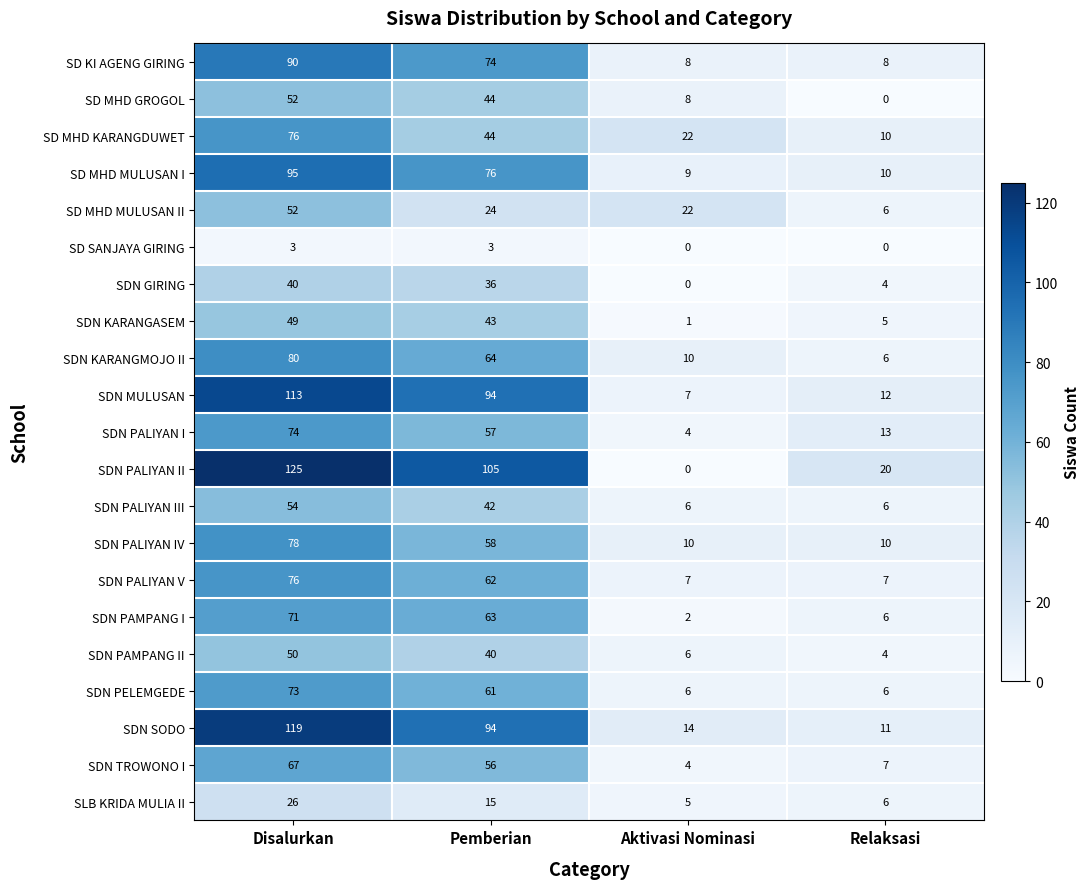

Is the value of SDN KARANGASEM at Relaksasi greater than the value of SD MHD MULUSAN I at Disalurkan?

No